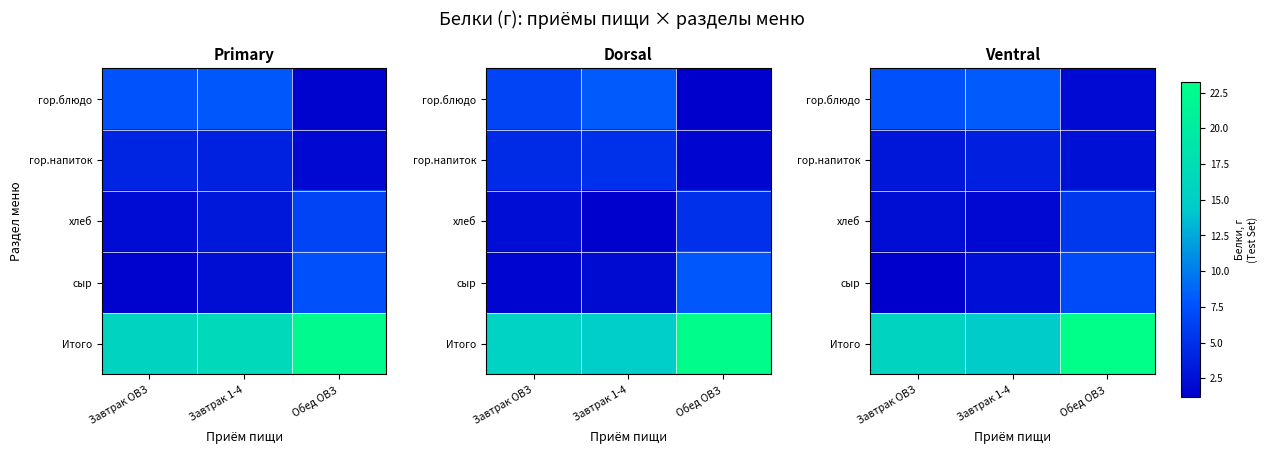

Between Завтрак 1-4 and Завтрак ОВЗ, which is larger?

Завтрак 1-4